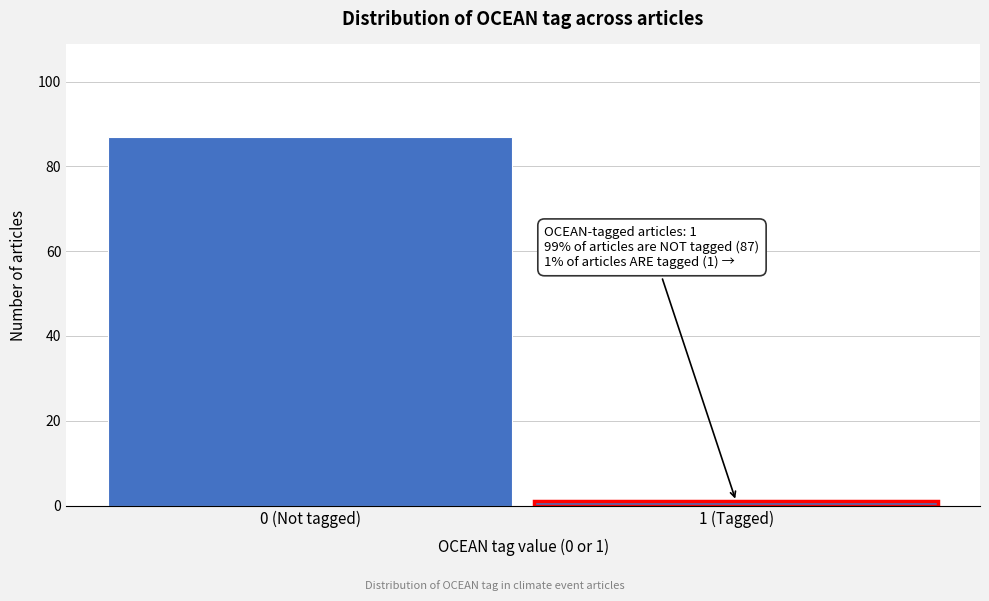

Reading left to right, extract all data points from this chart.

87	1